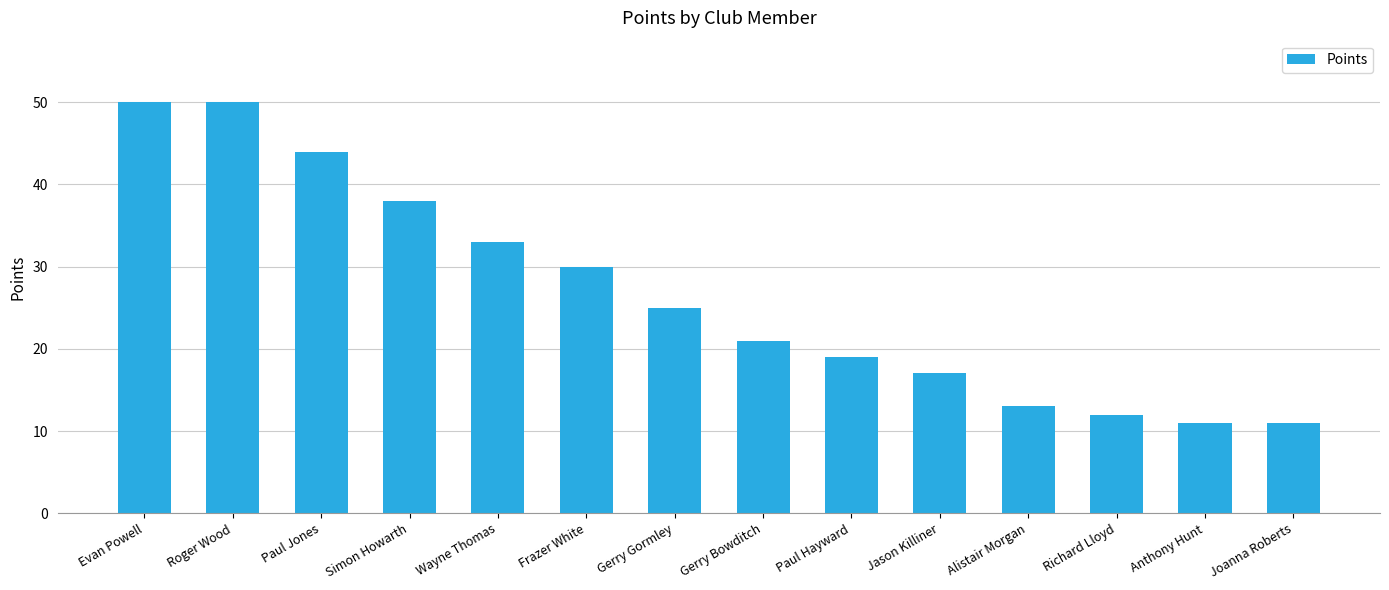

Approximately how many times larger is the value at Gerry Bowditch compared to Simon Howarth?

0.6